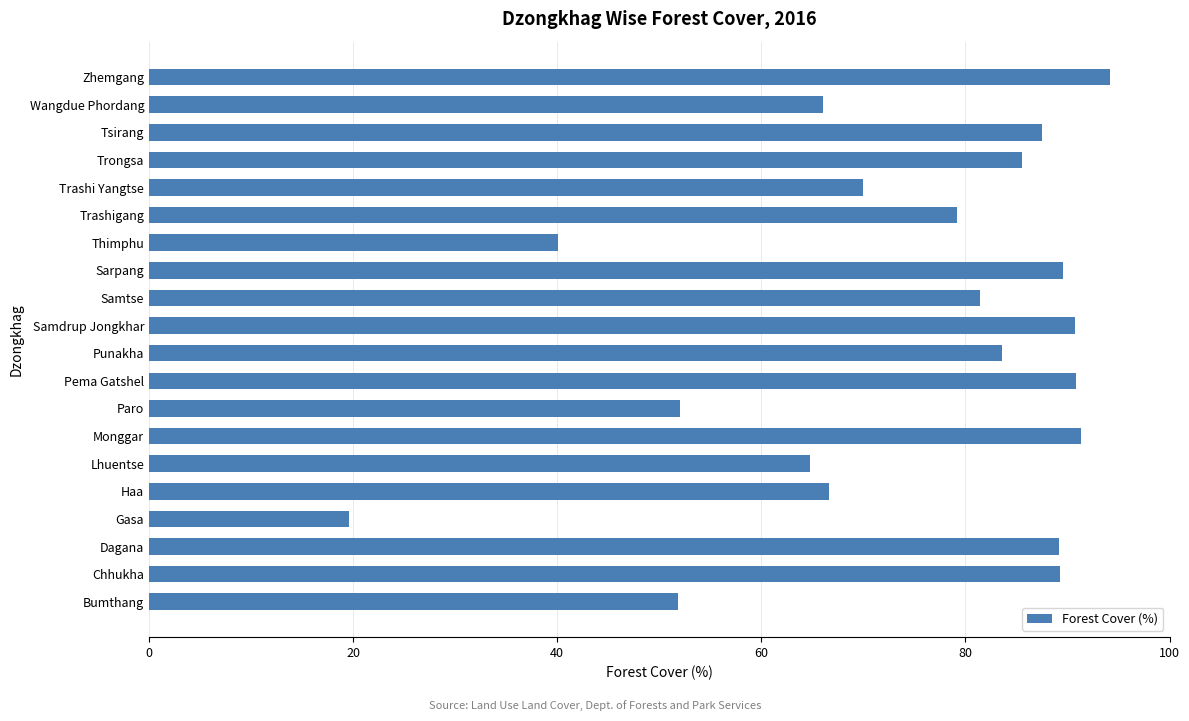

What is the average value?

74.2